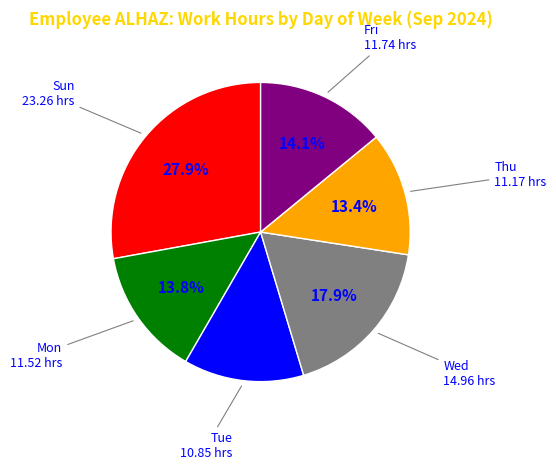

Is there any slice that represents more than half of the pie?

No